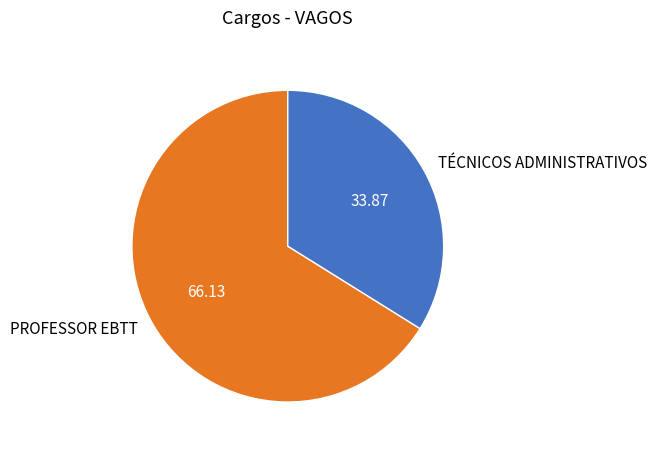

Which slice is the smallest?

TÉCNICOS ADMINISTRATIVOS